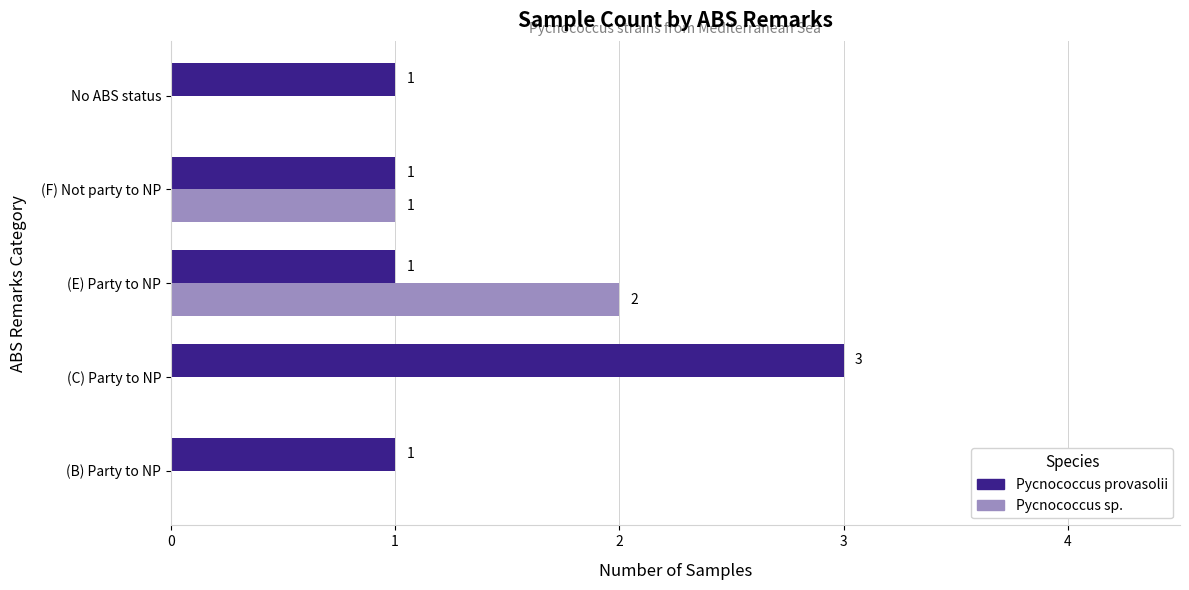

How many data points in Pycnococcus sp. are above 0?

2